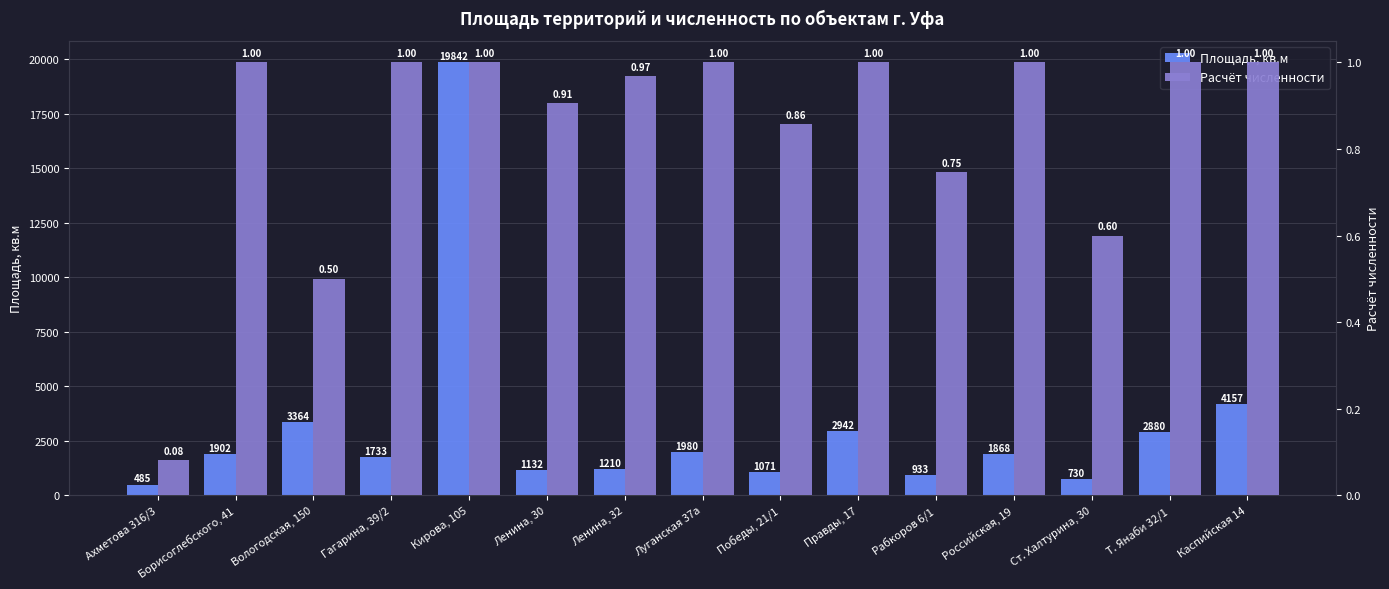

How many bars are there in total?

30